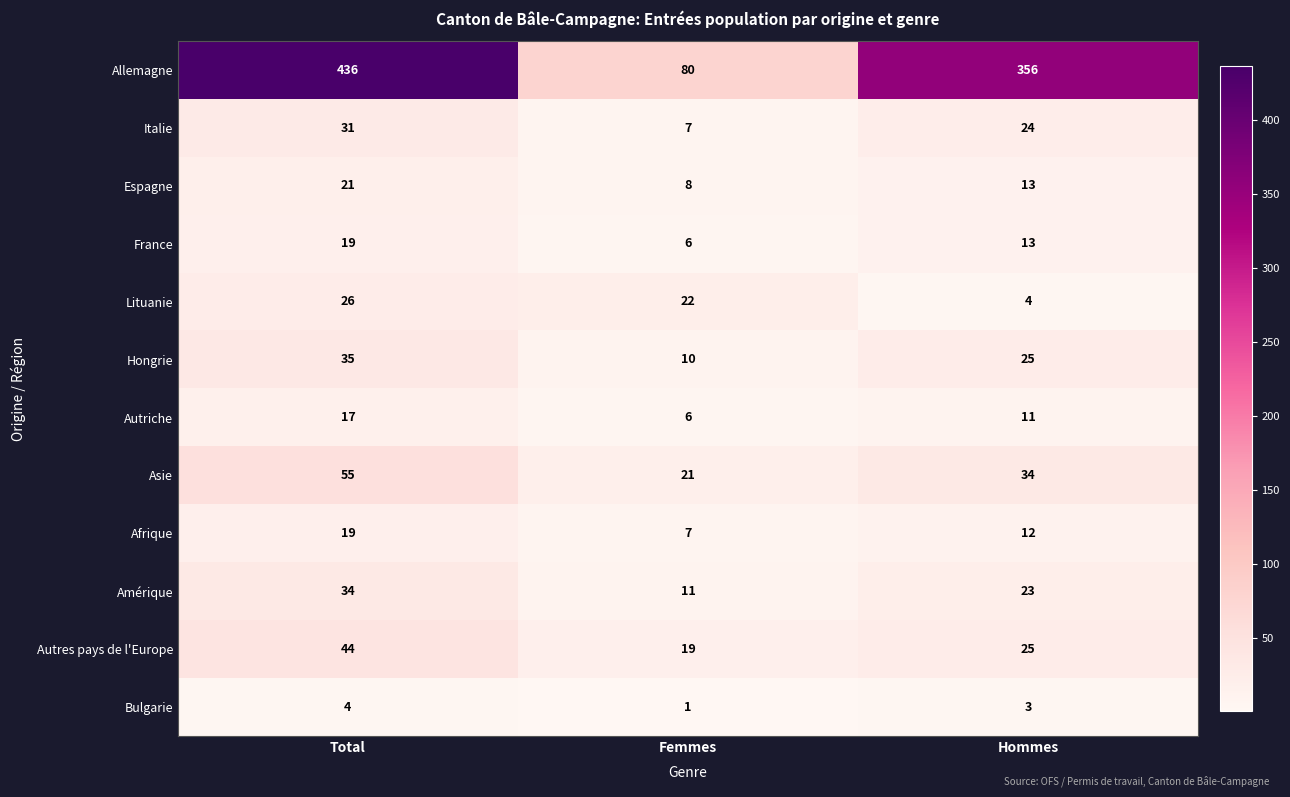

What is the greatest value displayed?

436